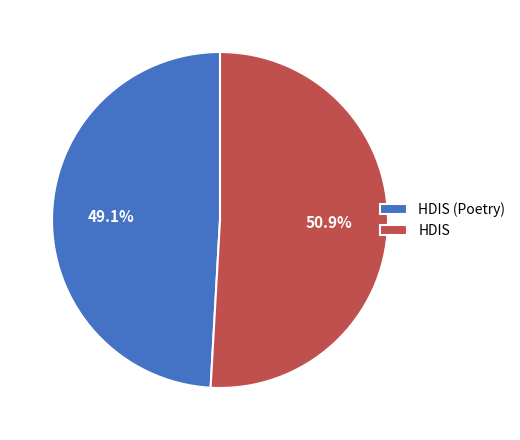

How many segments does this pie chart have?

2